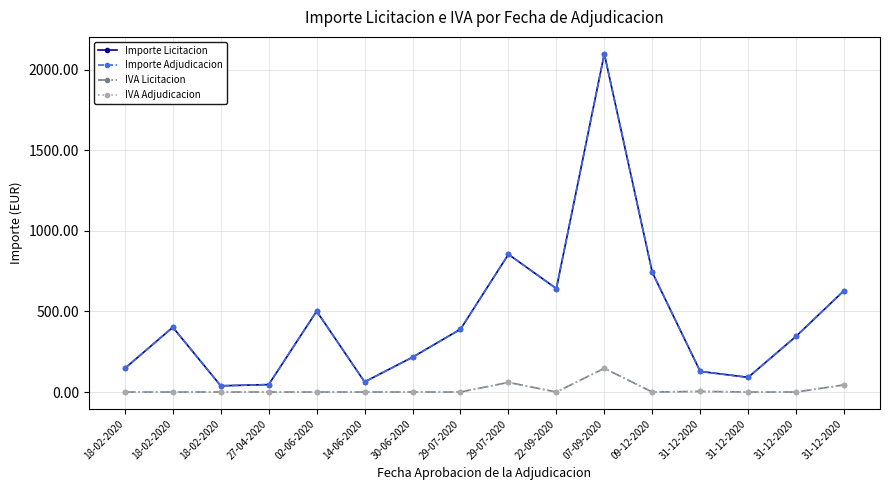

Reading left to right, list all the values displayed in this chart.

Importe Licitacion: 18-02-2020=147.0	18-02-2020=402.0	18-02-2020=38.6	27-04-2020=46.2	02-06-2020=502.0	14-06-2020=63.0	30-06-2020=216.2	29-07-2020=390.0	29-07-2020=855.0	22-09-2020=642.2	07-09-2020=2100.0	09-12-2020=743.3	31-12-2020=128.1	31-12-2020=91.1	31-12-2020=346.0	31-12-2020=630.0
Importe Adjudicacion: 18-02-2020=147.0	18-02-2020=402.0	18-02-2020=38.6	27-04-2020=46.2	02-06-2020=502.0	14-06-2020=63.0	30-06-2020=216.2	29-07-2020=390.0	29-07-2020=855.0	22-09-2020=642.2	07-09-2020=2100.0	09-12-2020=743.3	31-12-2020=128.1	31-12-2020=91.1	31-12-2020=346.0	31-12-2020=630.0
IVA Licitacion: 18-02-2020=0.0	18-02-2020=0.0	18-02-2020=0.1	27-04-2020=0.0	02-06-2020=0.0	14-06-2020=0.0	30-06-2020=0.0	29-07-2020=0.0	29-07-2020=59.9	22-09-2020=0.0	07-09-2020=147.0	09-12-2020=0.0	31-12-2020=3.8	31-12-2020=0.0	31-12-2020=0.0	31-12-2020=44.1
IVA Adjudicacion: 18-02-2020=0.0	18-02-2020=0.0	18-02-2020=0.1	27-04-2020=0.0	02-06-2020=0.0	14-06-2020=0.0	30-06-2020=0.0	29-07-2020=0.0	29-07-2020=59.9	22-09-2020=0.0	07-09-2020=147.0	09-12-2020=0.0	31-12-2020=3.8	31-12-2020=0.0	31-12-2020=0.0	31-12-2020=44.1